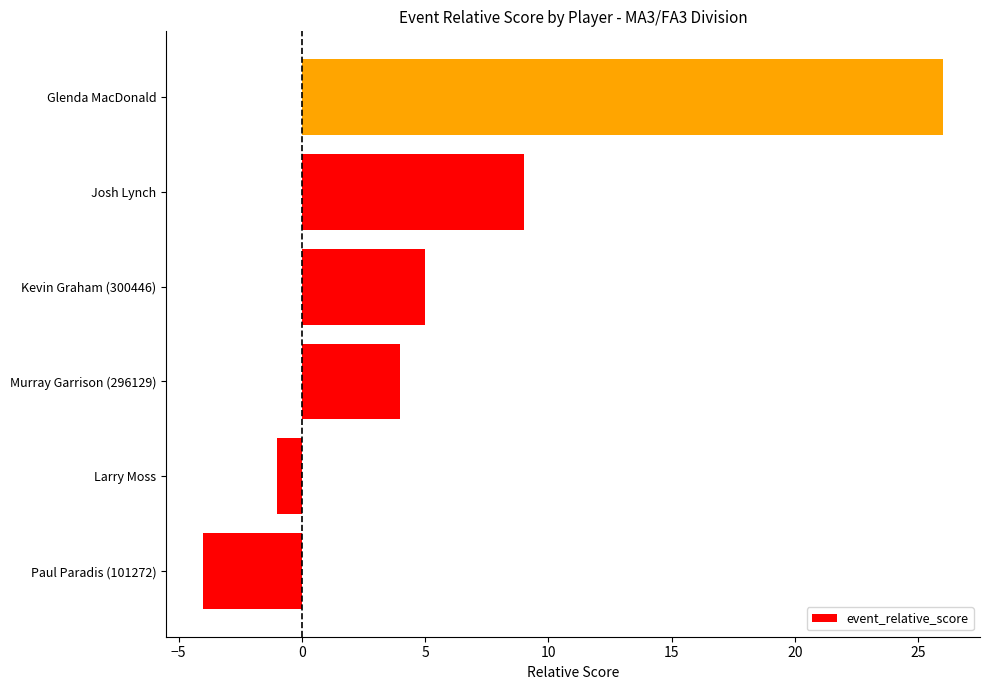

What is the greatest value displayed?

26